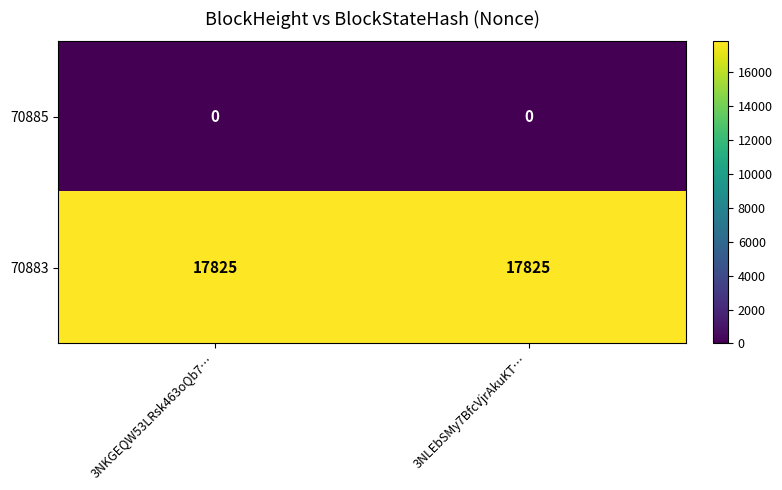

Reading left to right, extract all data points from this chart.

70885: 3NKGEQW53LRsk463oQb7…=0	3NLEbSMy7BfcVjrAkuKT…=0
70883: 3NKGEQW53LRsk463oQb7…=17825	3NLEbSMy7BfcVjrAkuKT…=17825